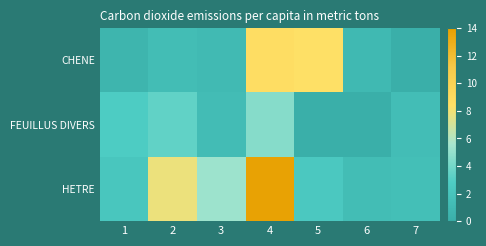

Rank the series by their maximum value, from highest to lowest.

HETRE, CHENE, FEUILLUS DIVERS